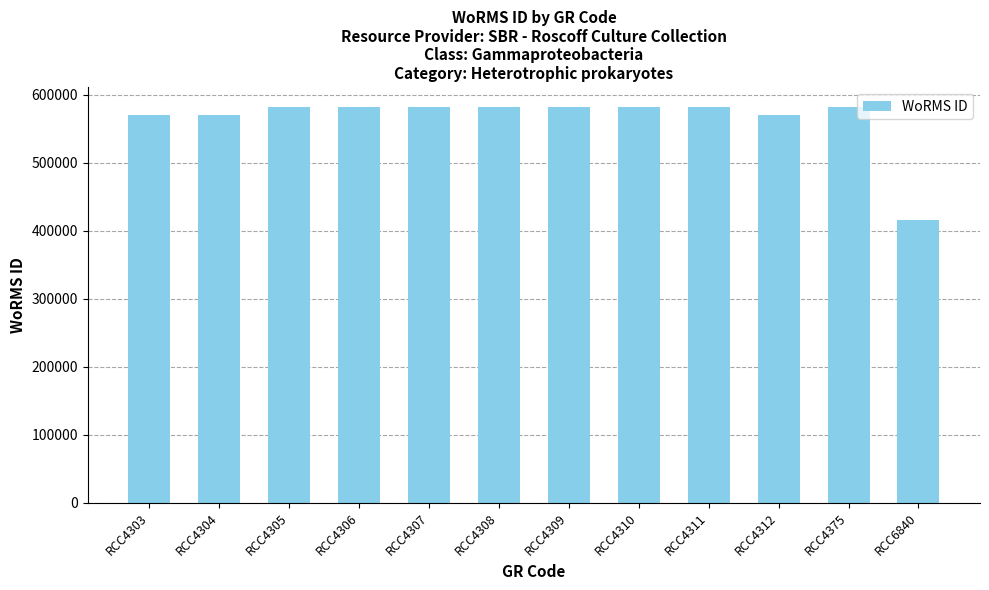

What is the smallest value displayed?

415881